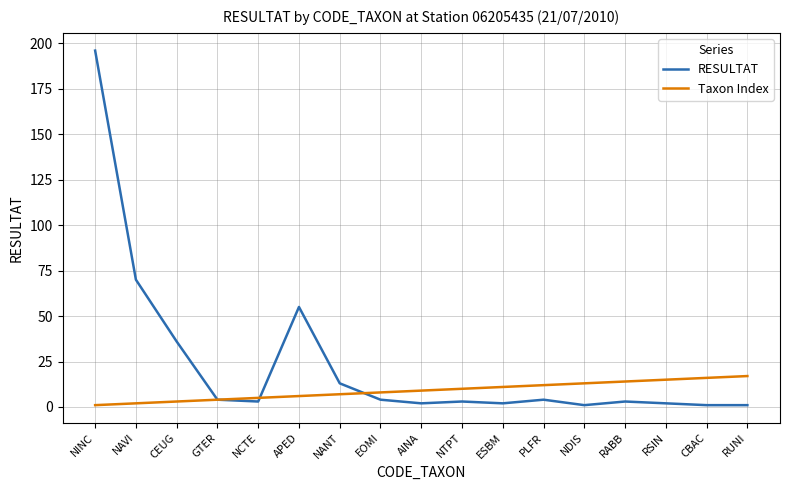

Which series changed the most between NAVI and GTER?

RESULTAT